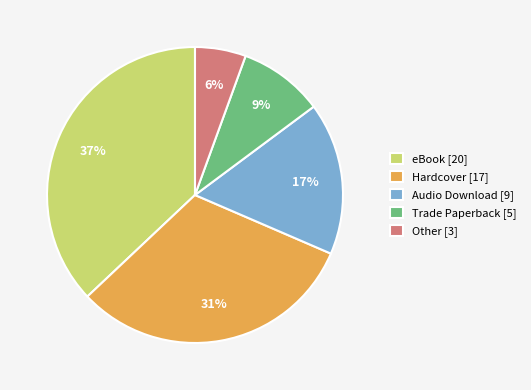

Count the number of slices in the pie.

5